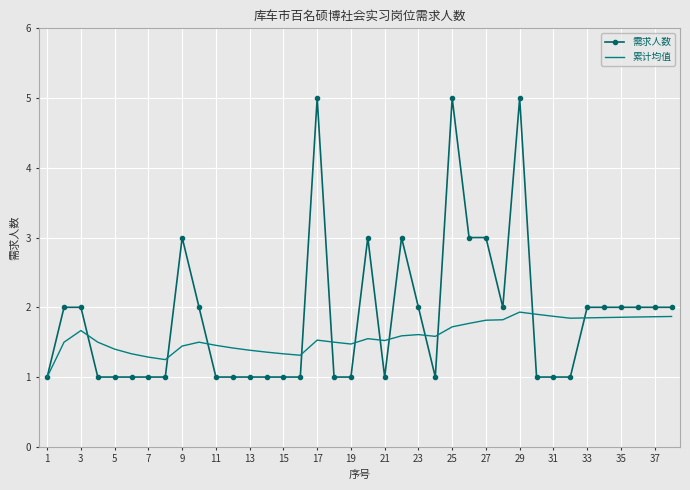

True or false: 需求人数 has more than 1 interior local peaks.

True